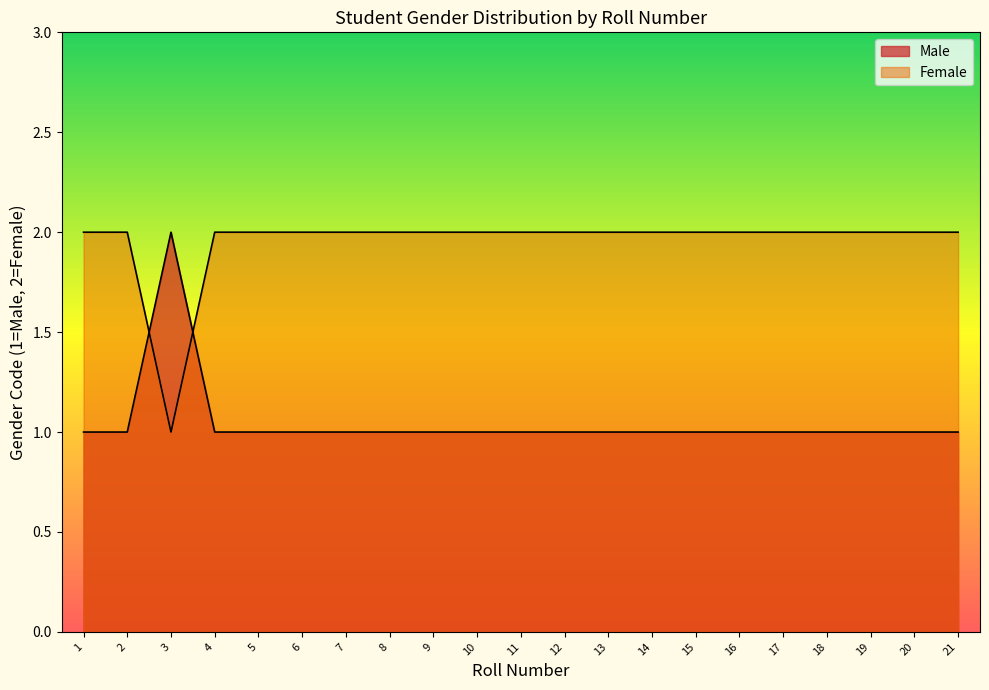

Does the chart display data point markers on the line(s)?

No